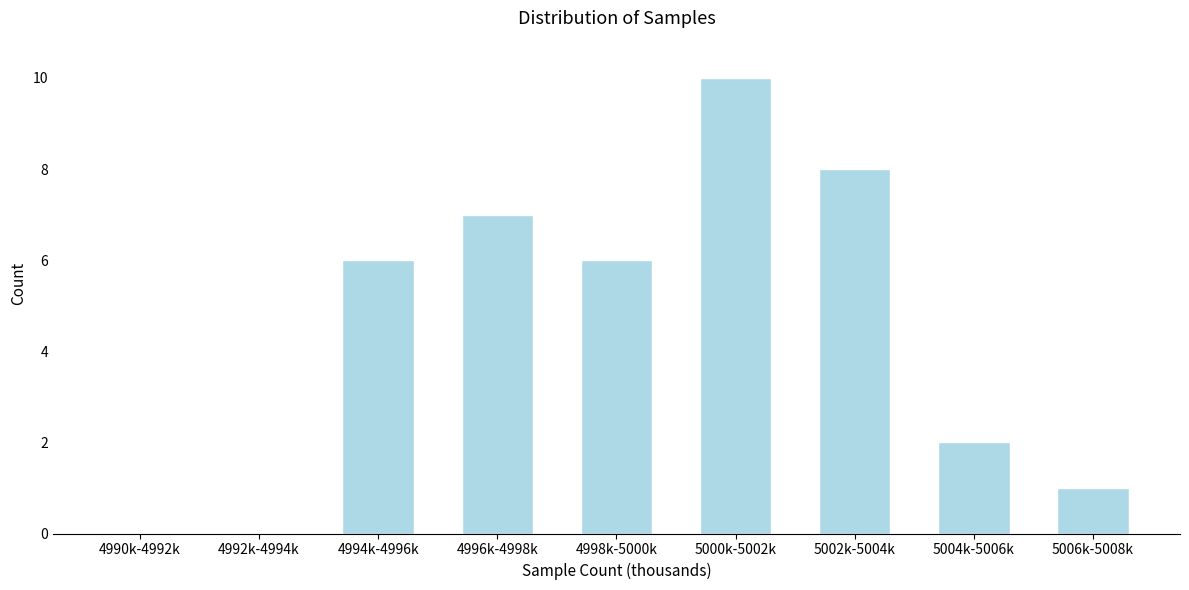

Reading left to right, transcribe all the data shown in this chart.

4990k-4992k=0	4992k-4994k=0	4994k-4996k=6	4996k-4998k=7	4998k-5000k=6	5000k-5002k=10	5002k-5004k=8	5004k-5006k=2	5006k-5008k=1